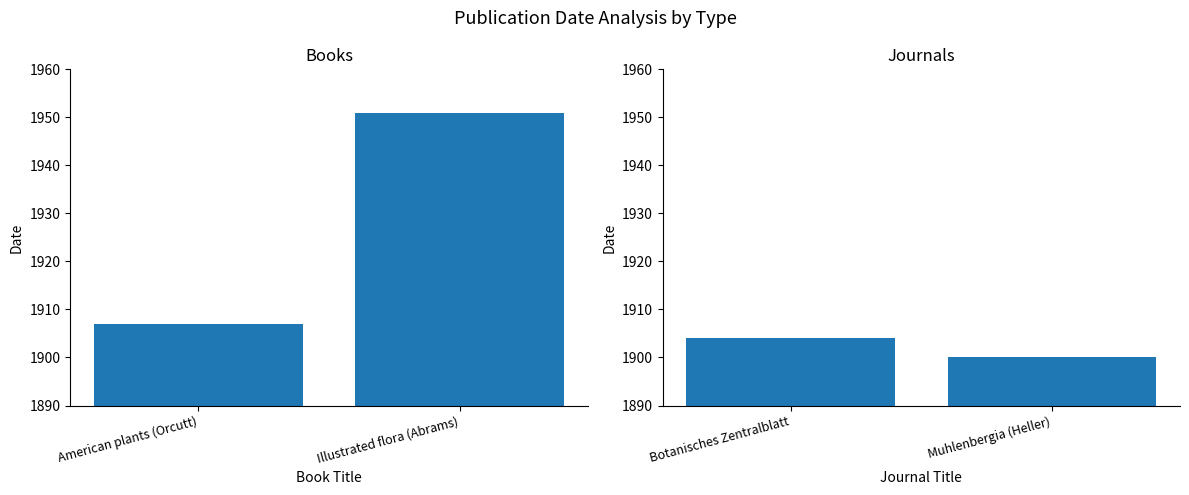

At how many categories does at least one series exceed 1925?

1